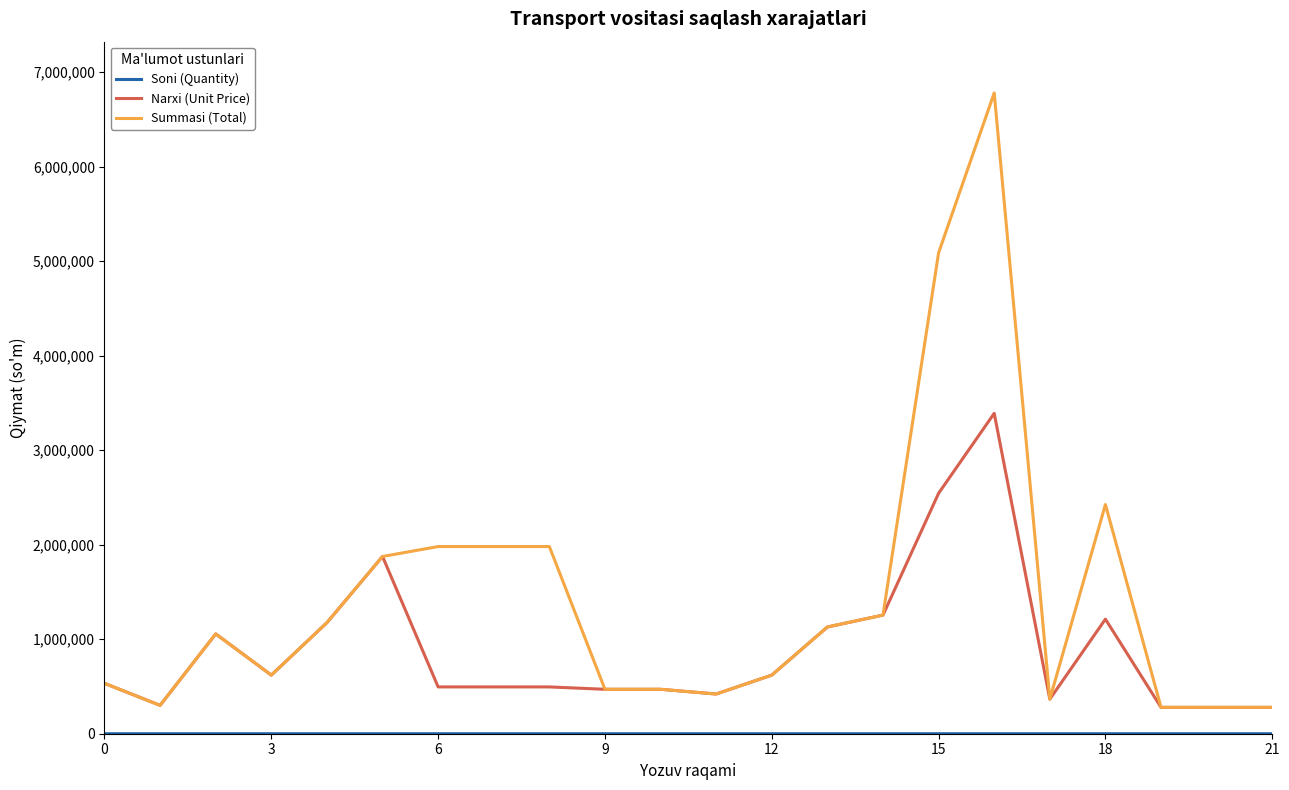

What is the highest value of the Narxi (Unit Price) series?

3389409